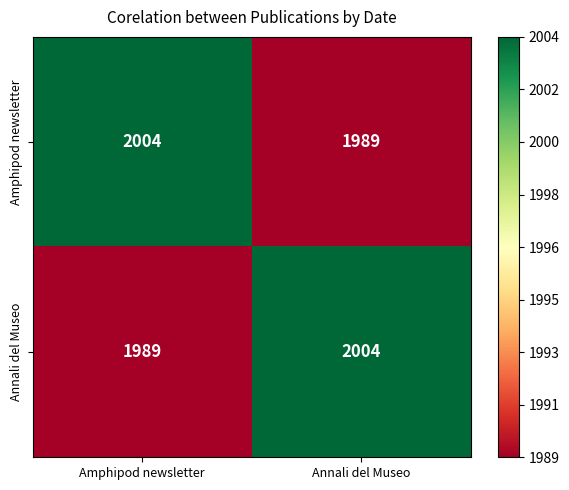

Reading left to right, what are all the values shown in this chart?

Amphipod newsletter: Amphipod newsletter=2004	Annali del Museo=1989
Annali del Museo: Amphipod newsletter=1989	Annali del Museo=2004